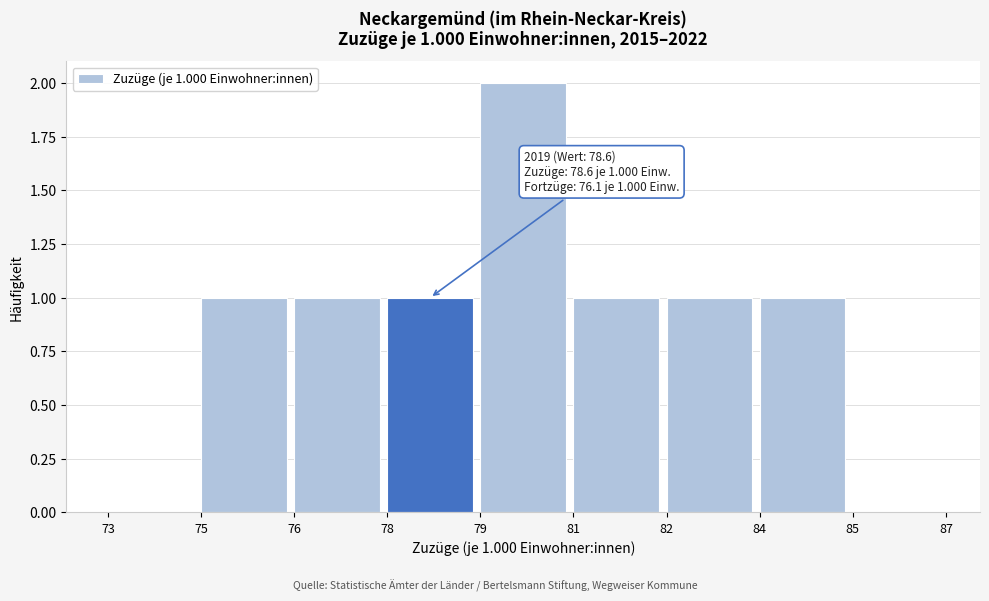

Reading left to right, list all the values displayed in this chart.

73=0	75=1	76=1	78=1	79=2	81=1	82=1	84=1	85=0